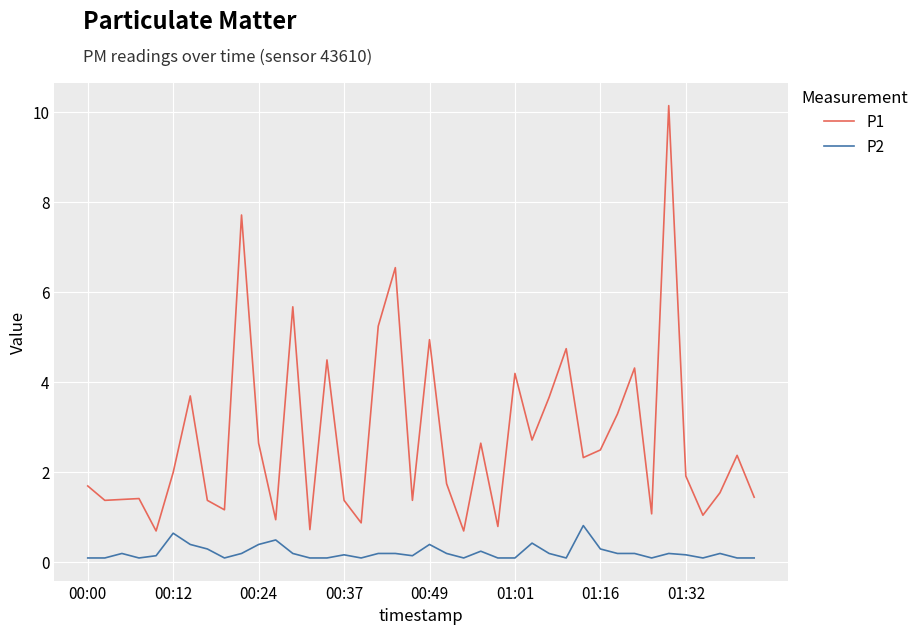

How many lines are shown in the chart?

2